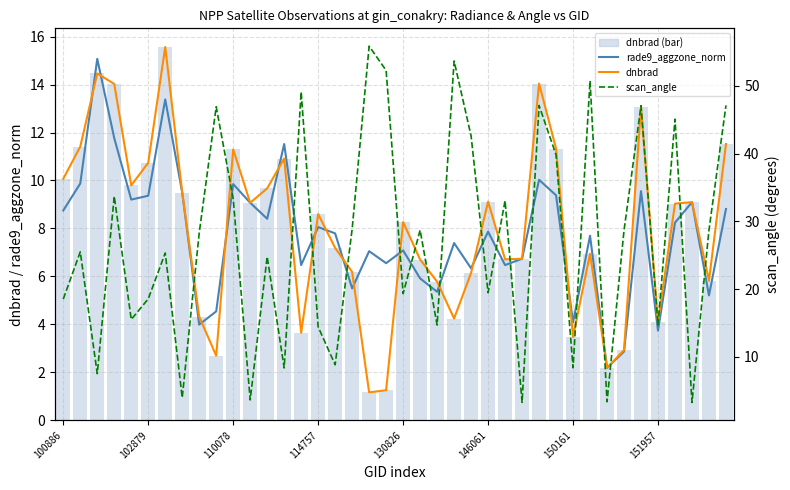

How many categories are shown in the chart?

40